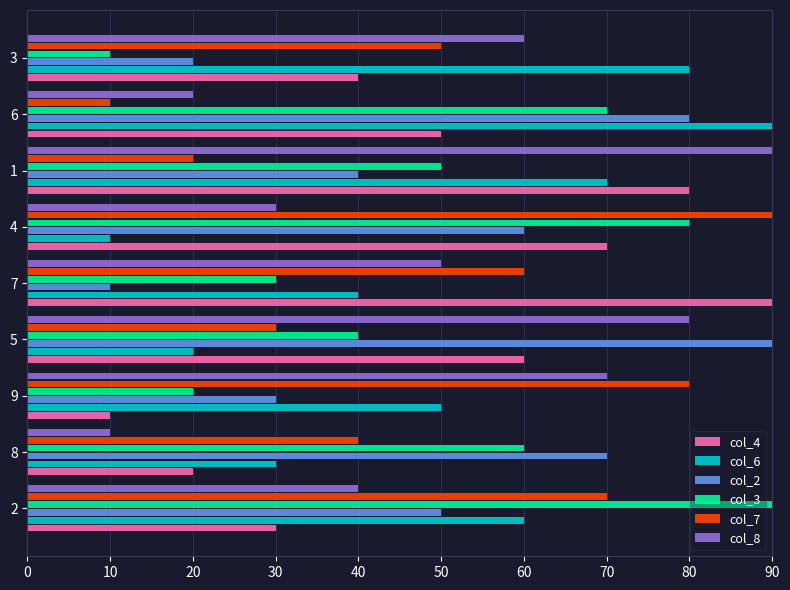

Which category has the highest value in the col_4 series?

7